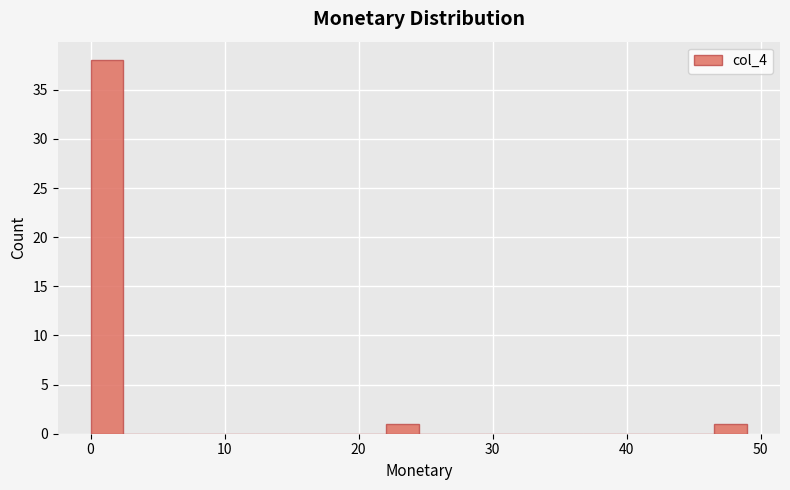

Around what value on the x-axis is the tallest bar? Give the approximate position of its centre, as read against the axis.

1